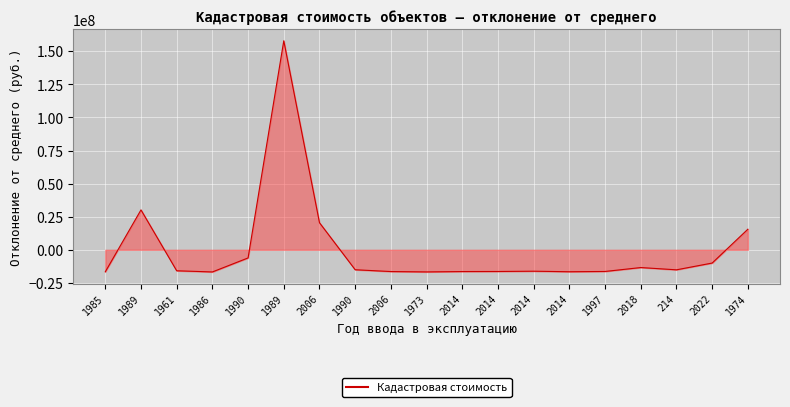

How many values are below zero?

15